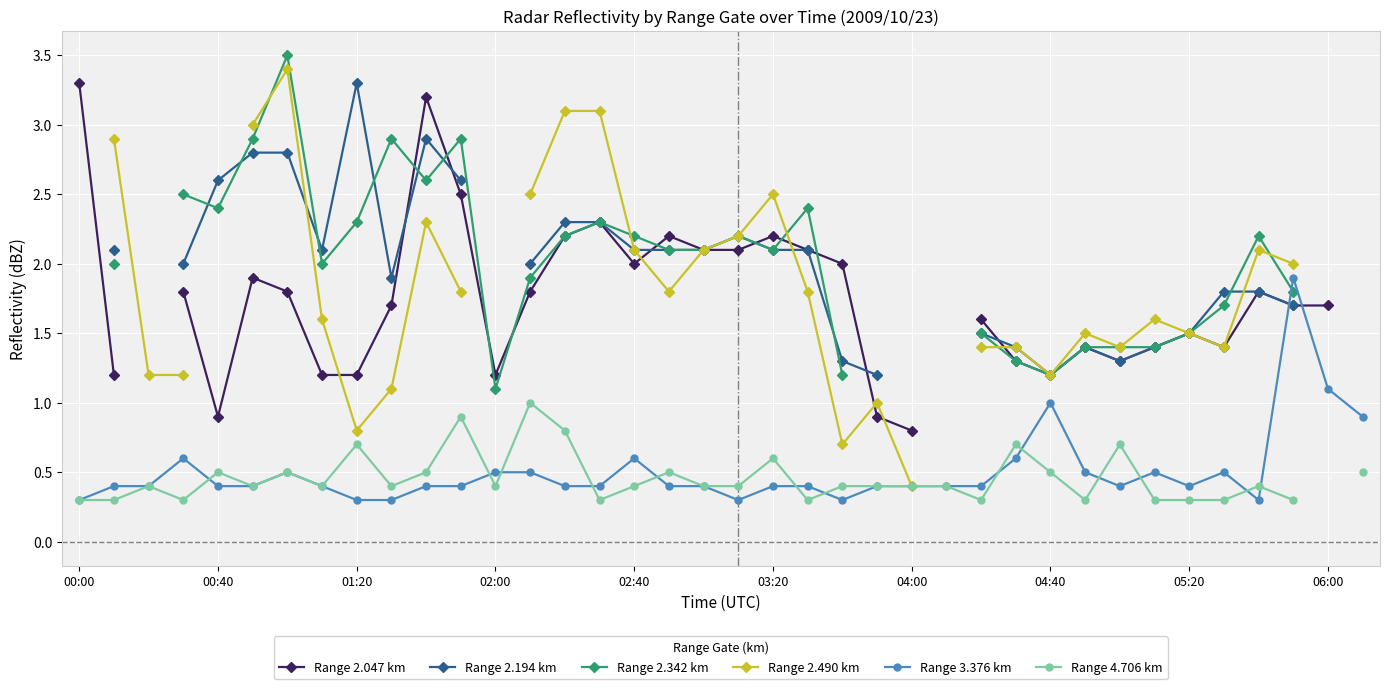

How many times do Range 2.490 km and Range 2.047 km cross each other?

6